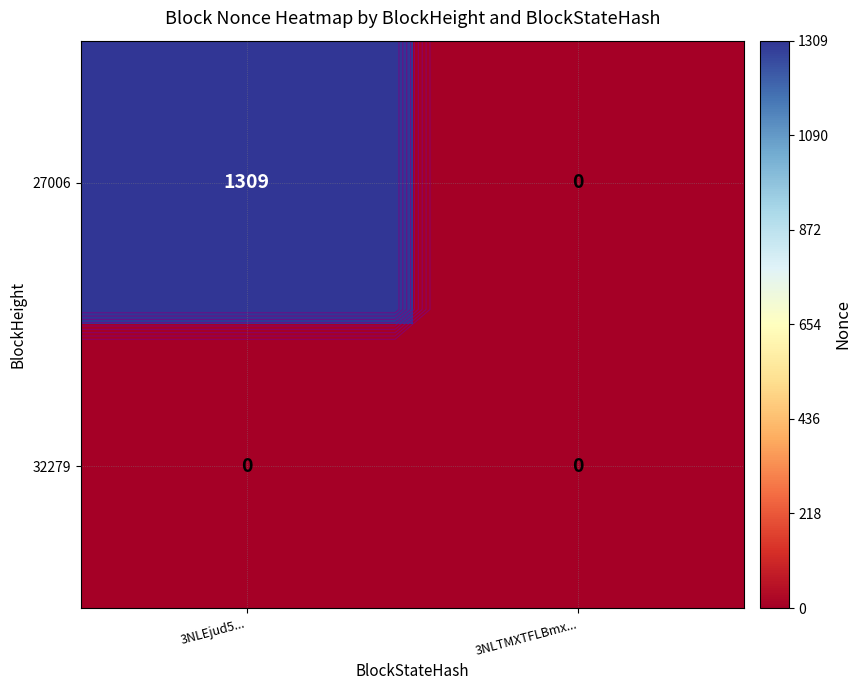

The 27006 series shows 0 at 3NLTMXTFLBmx.... True or false?

True